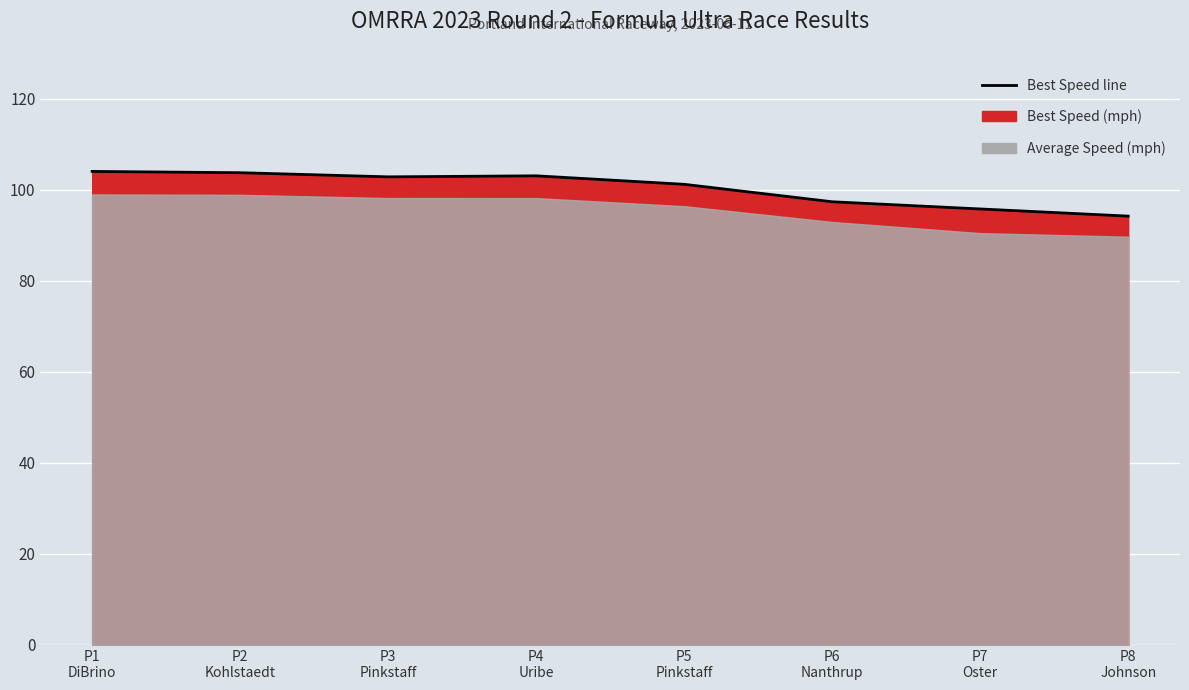

Reading left to right, transcribe all the data shown in this chart.

P1
DiBrino=104.0	P2
Kohlstaedt=103.7	P3
Pinkstaff=102.8	P4
Uribe=103.0	P5
Pinkstaff=101.2	P6
Nanthrup=97.3	P7
Oster=95.7	P8
Johnson=94.2